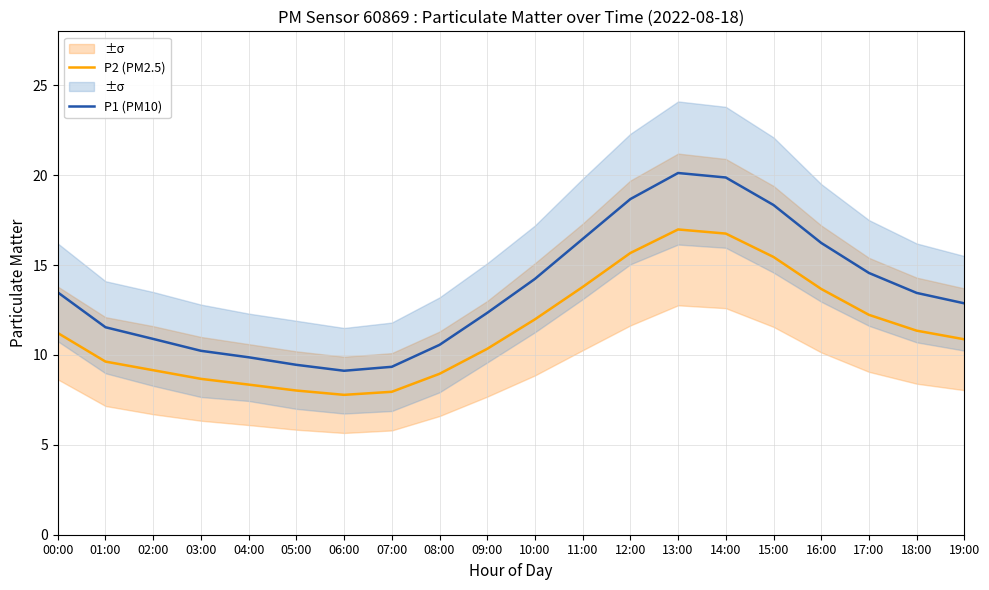

What is the smallest value displayed?

7.8